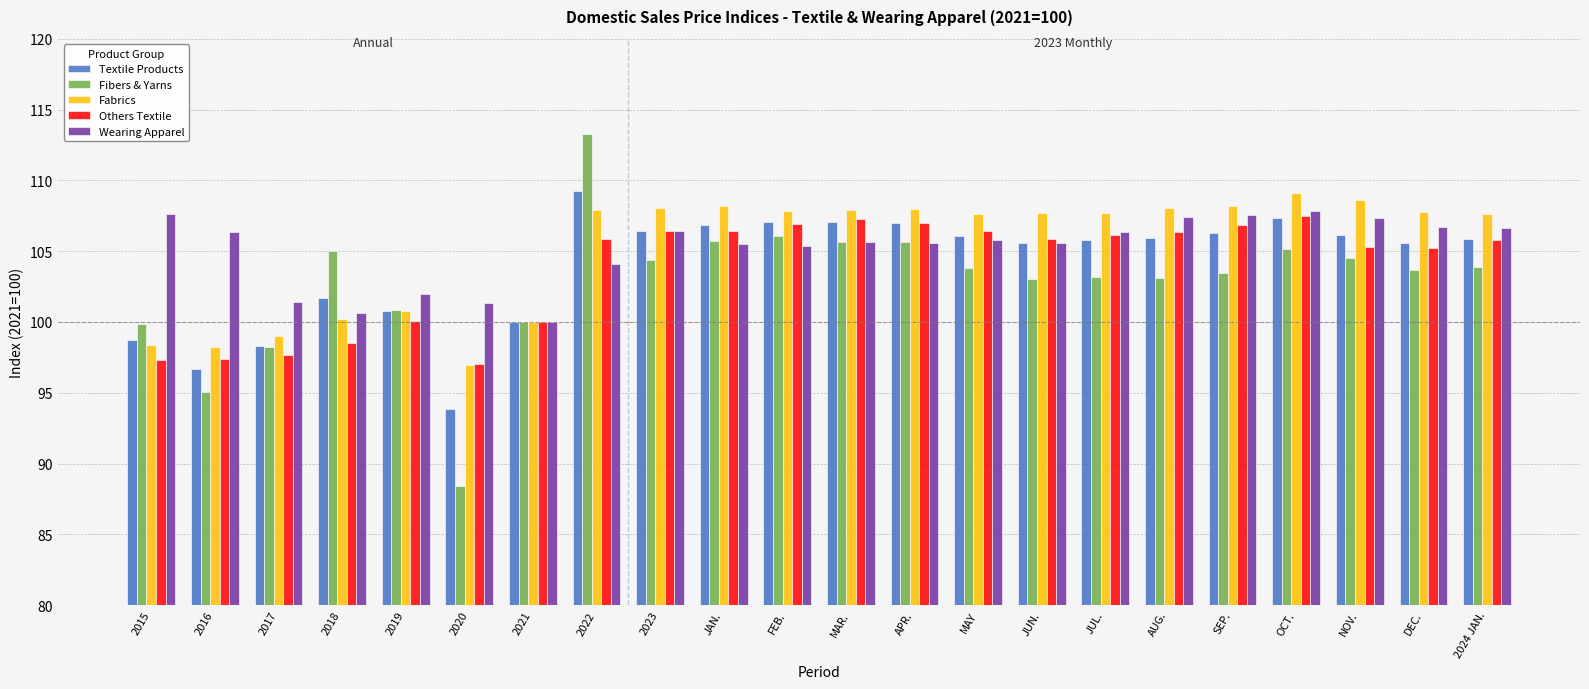

The value of Others Textile at DEC. is 105.2. True or false?

True